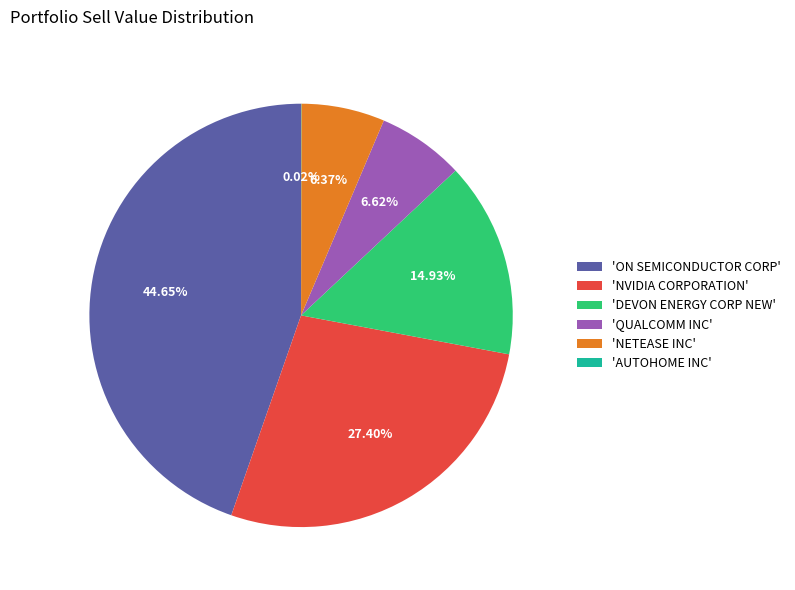

Which slice is the largest?

'ON SEMICONDUCTOR CORP'